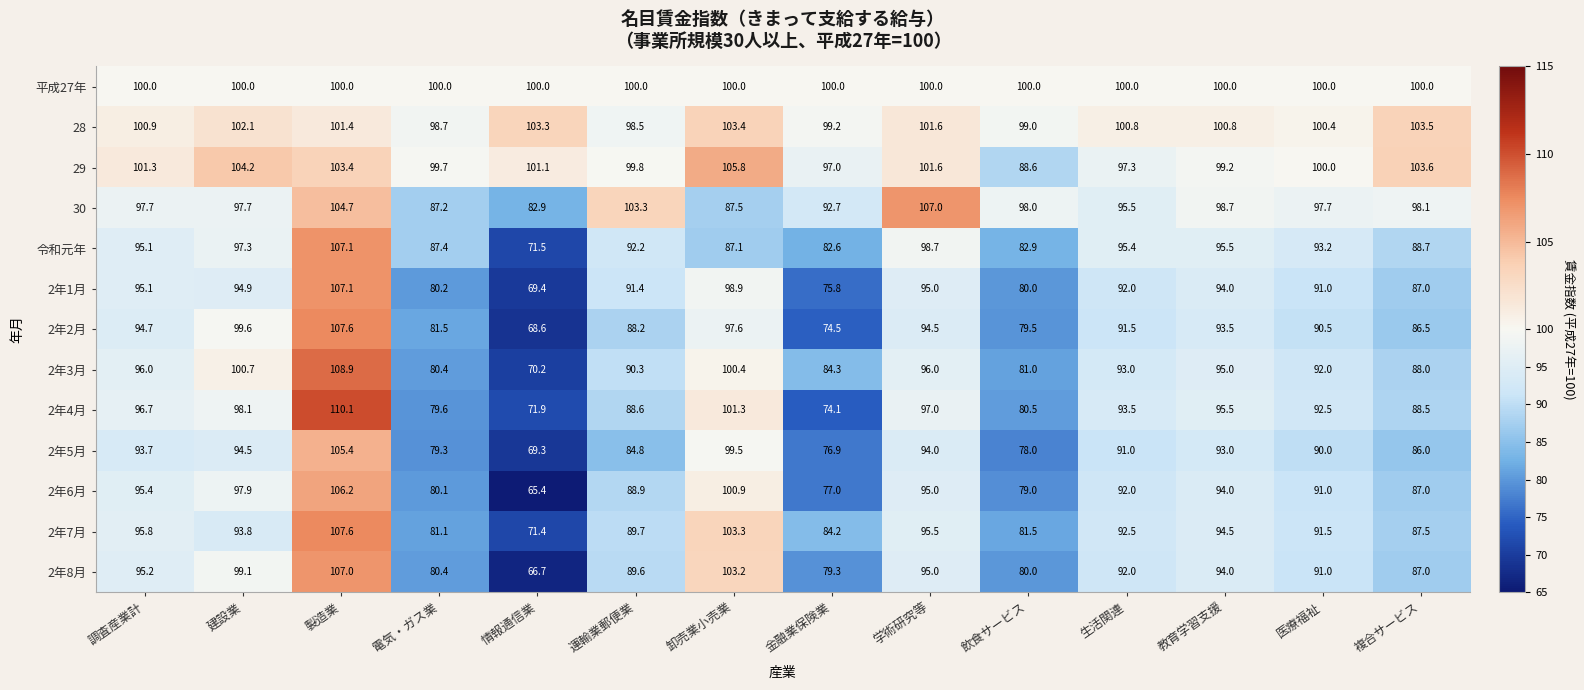

How many data points in 2年7月 are less than 92?

7